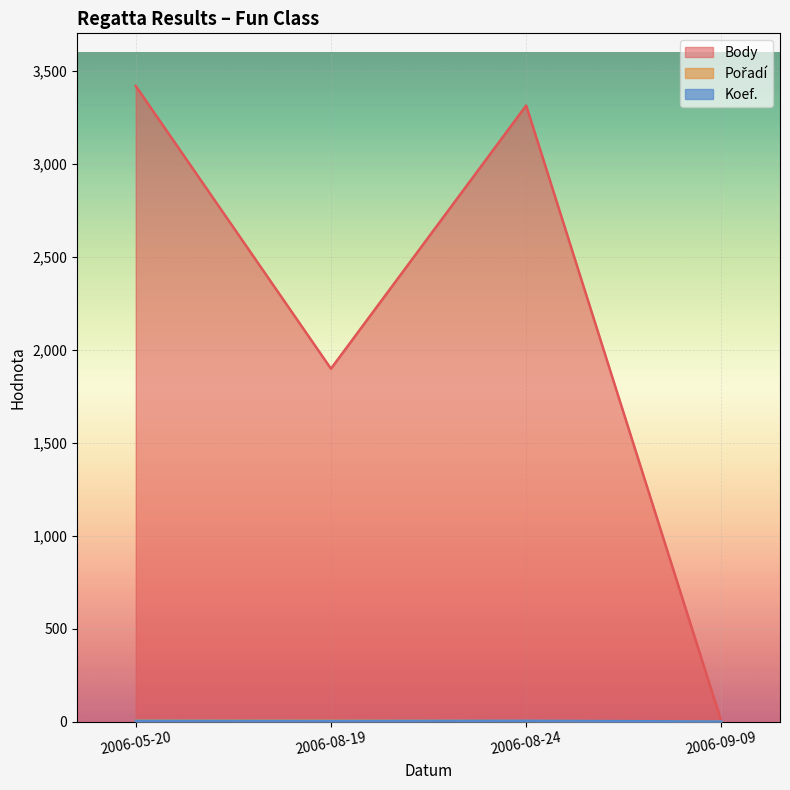

At which category does Body reach its first local peak?

2006-08-24